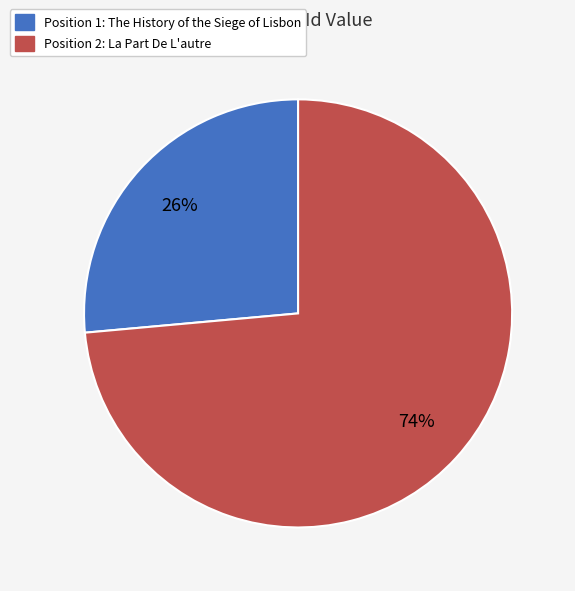

Is there any slice that represents more than half of the pie?

Yes